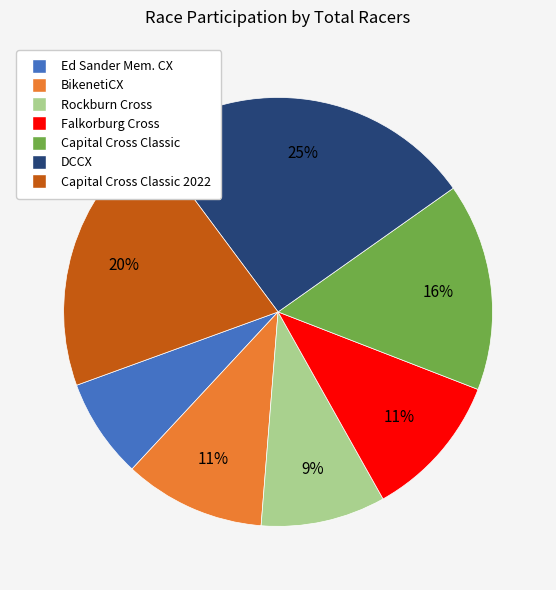

Does any single category account for the majority?

No